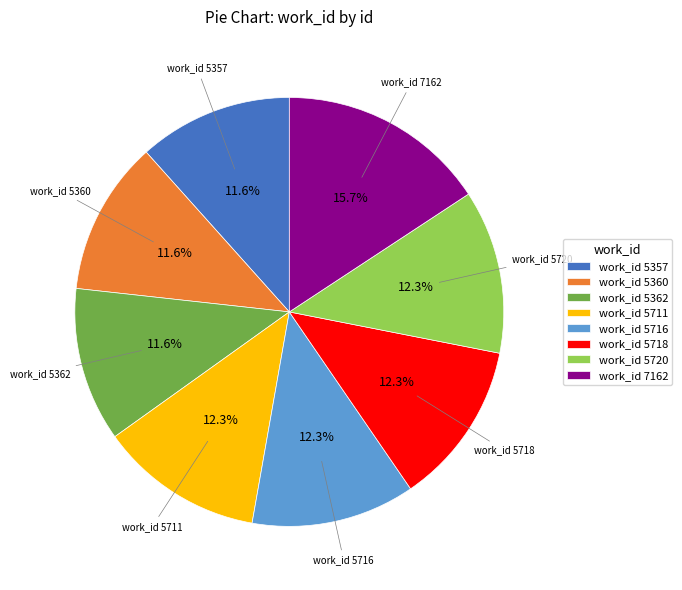

Is there a majority slice in this chart?

No